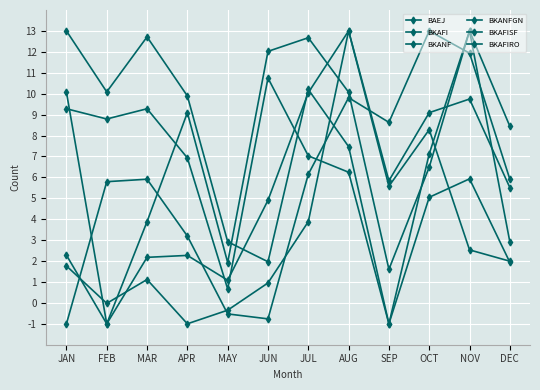

What is the difference between the highest and lowest values at JUN?

12.8